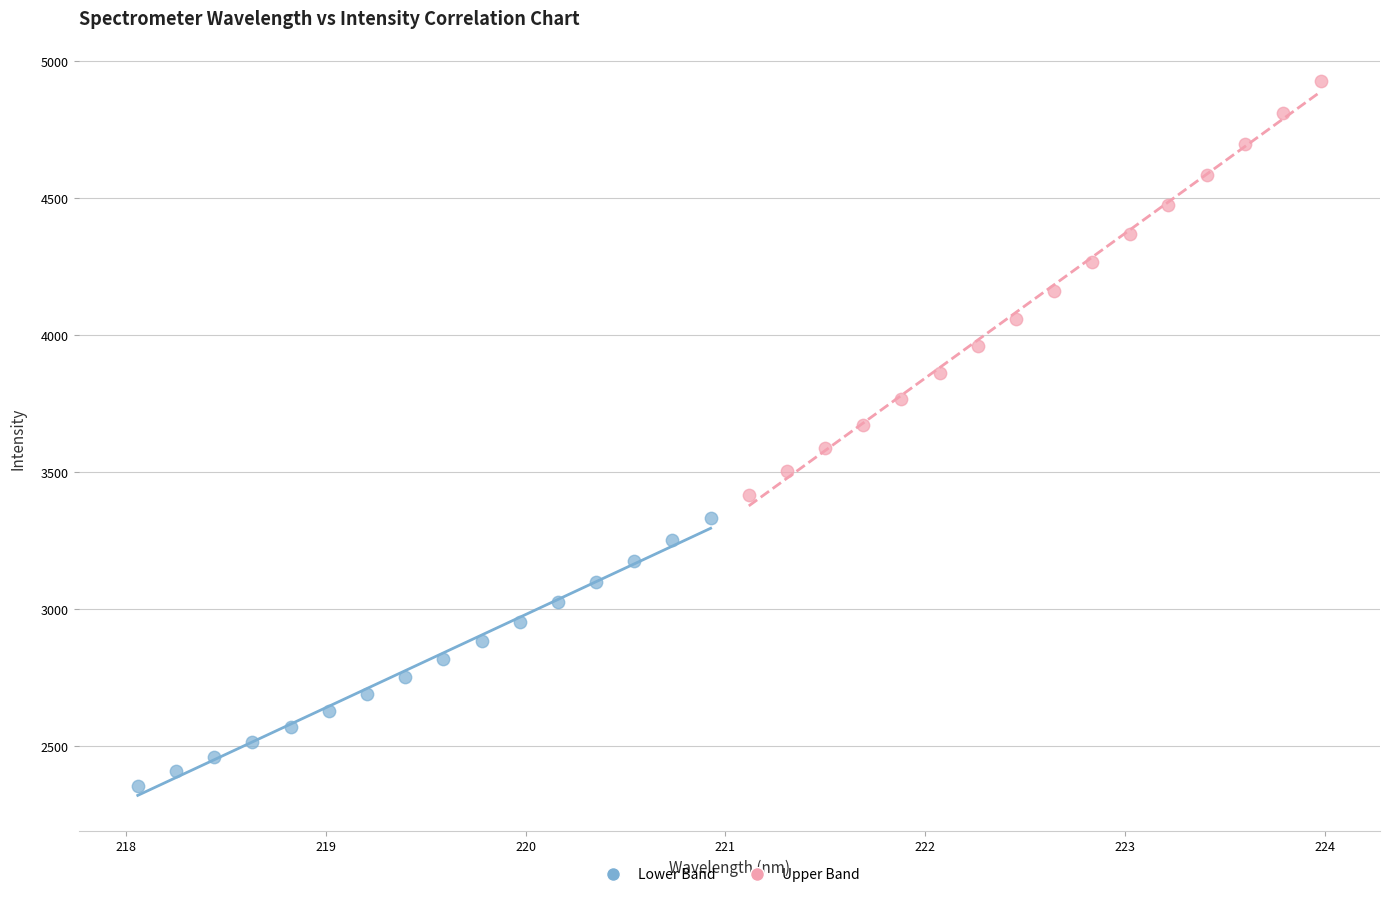

Which series has the largest Y range (max minus min)?

Upper Band